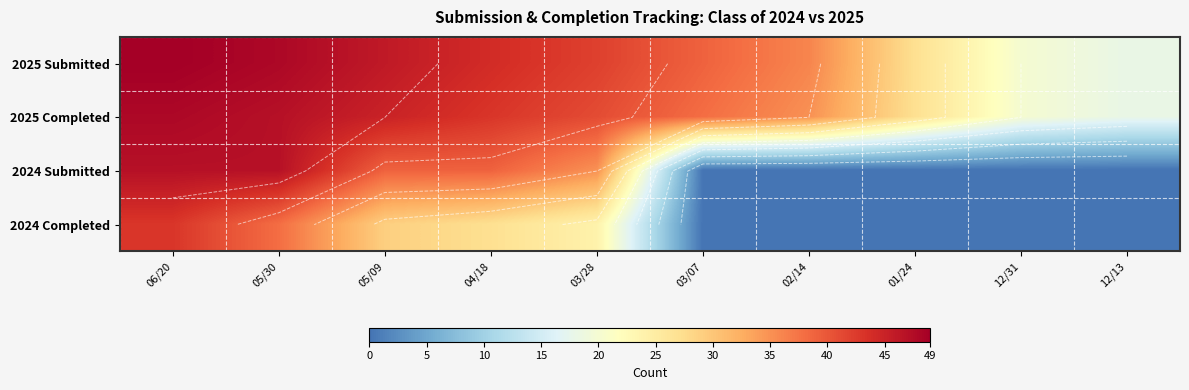

What is the spread (max minus min) of values at 01/24?

27